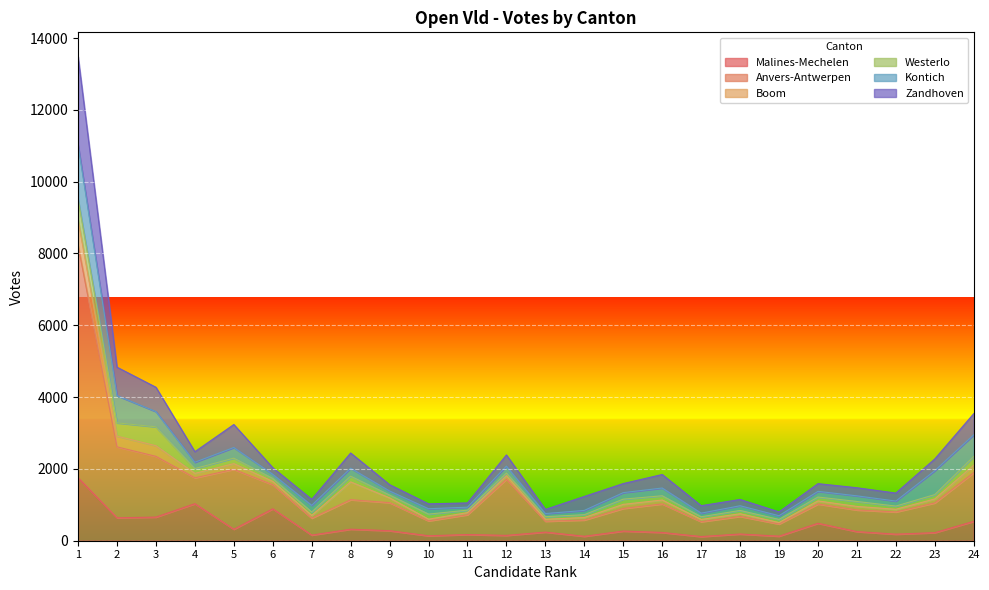

Which series has the largest total across all categories?

Zandhoven